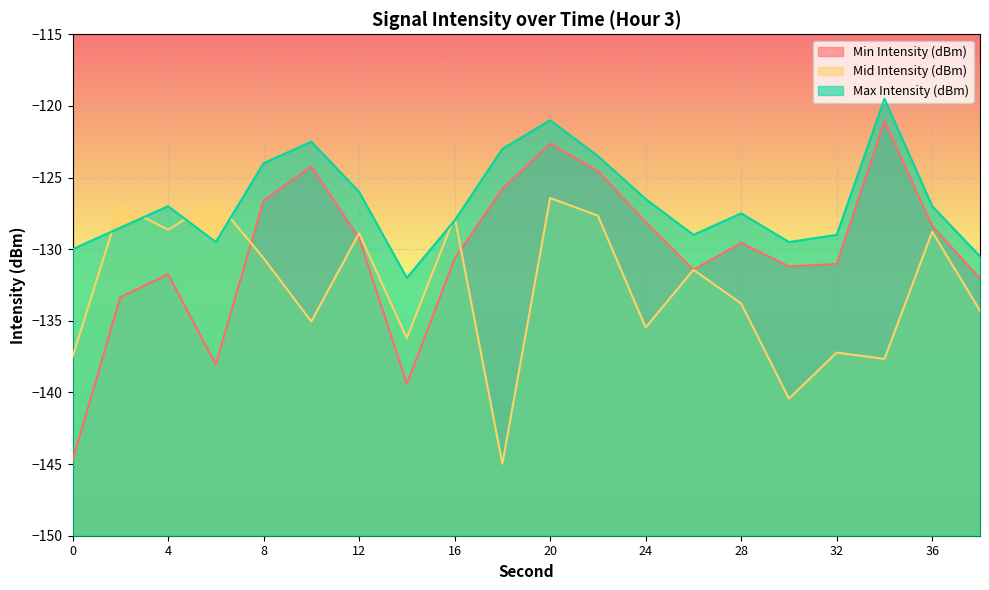

Between 26 and 38, which series saw the biggest shift?

Mid Intensity (dBm)